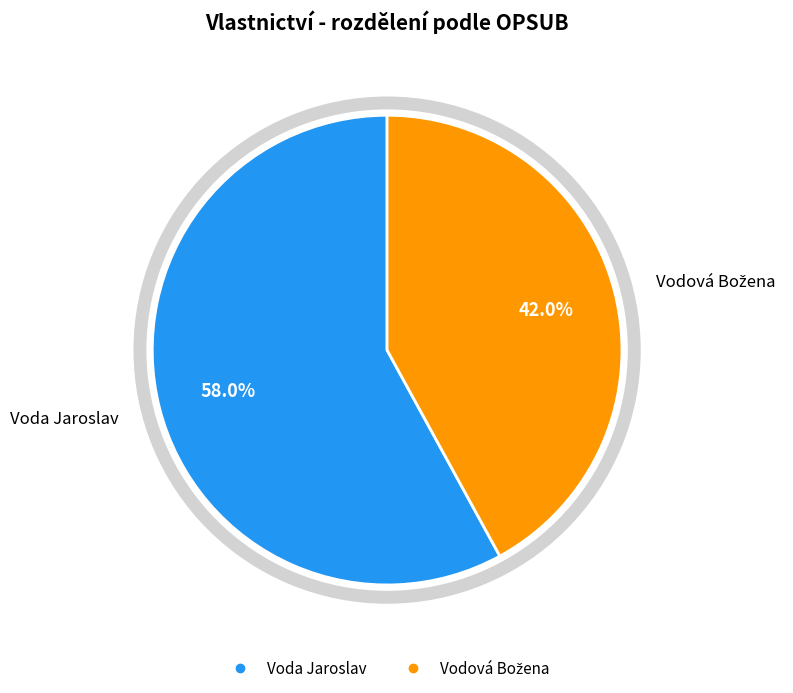

Approximately how many times larger is the value at Vodová Božena compared to Voda Jaroslav?

0.7